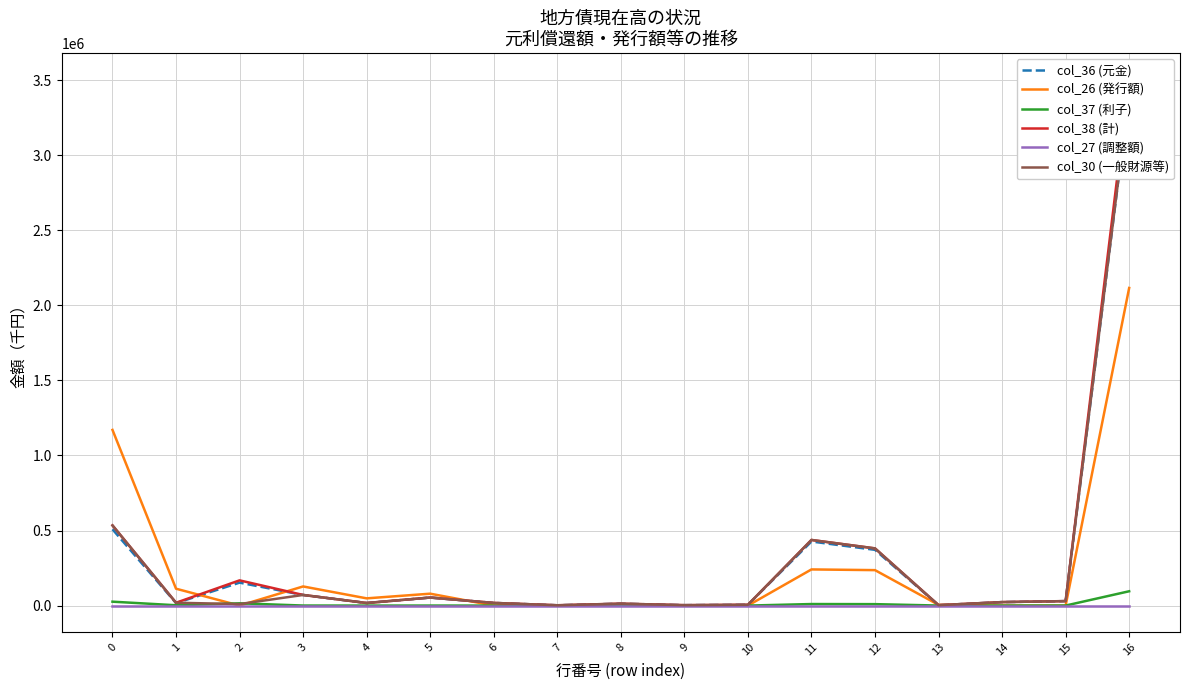

In col_38 (計), how many points are lower than both neighbors (excluding endpoints)?

5